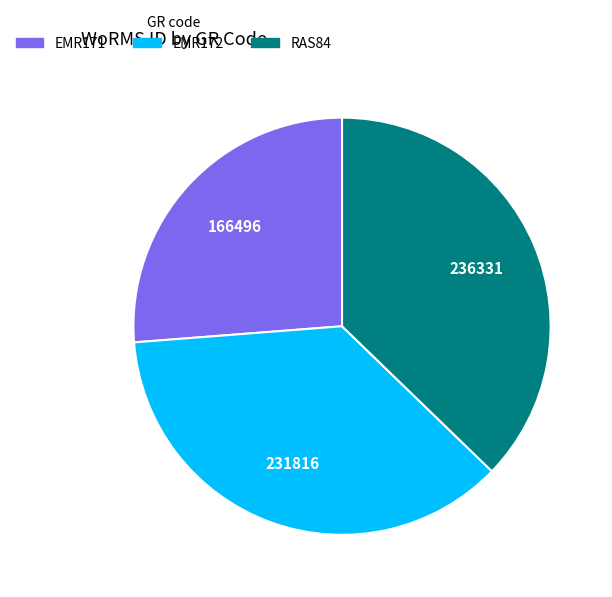

How many slices are in this pie chart?

3